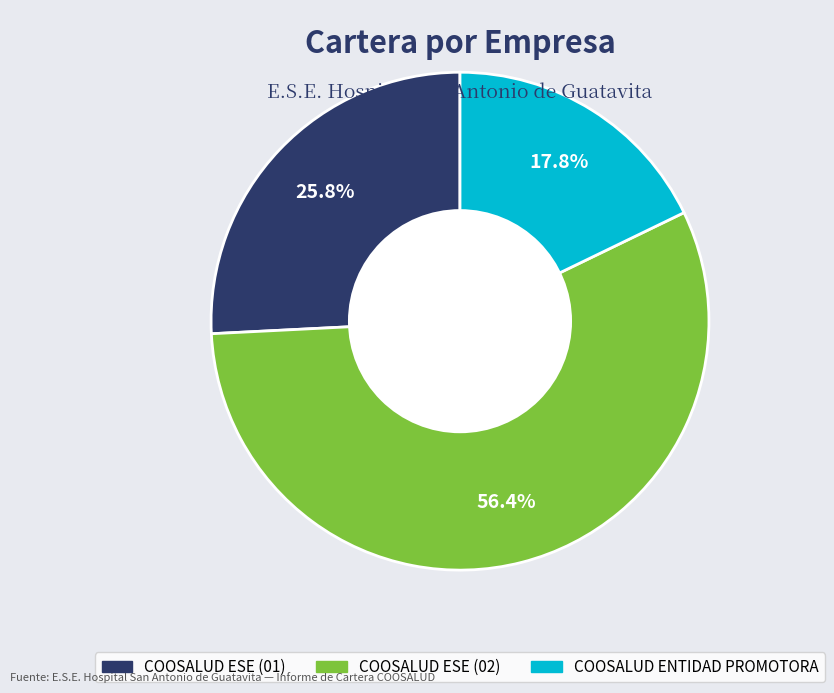

Is it true that COOSALUD ESE (02) is 69% of the pie?

False